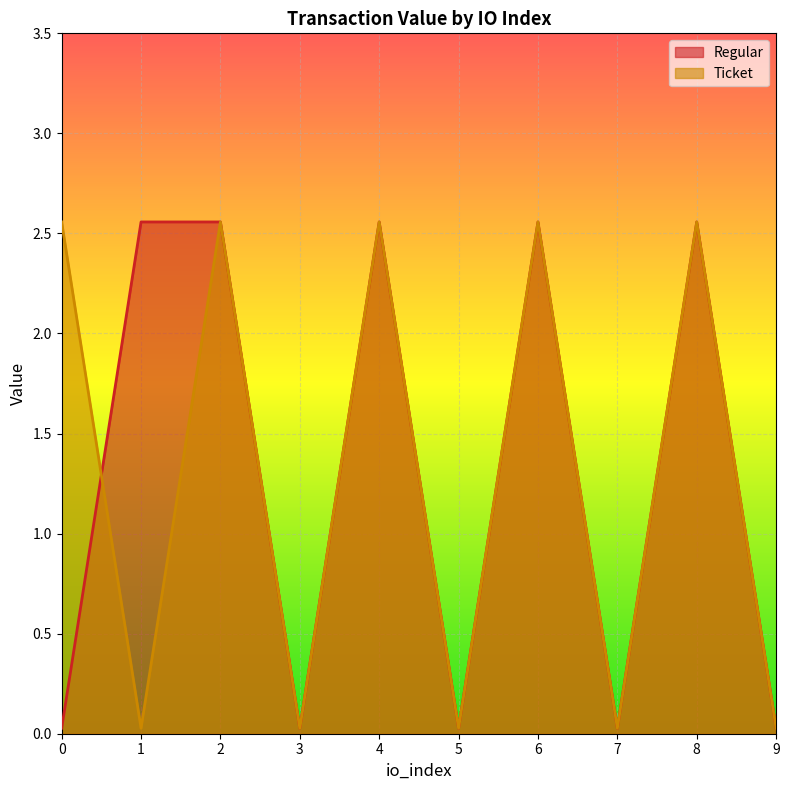

Which series has the largest total across all categories?

Regular